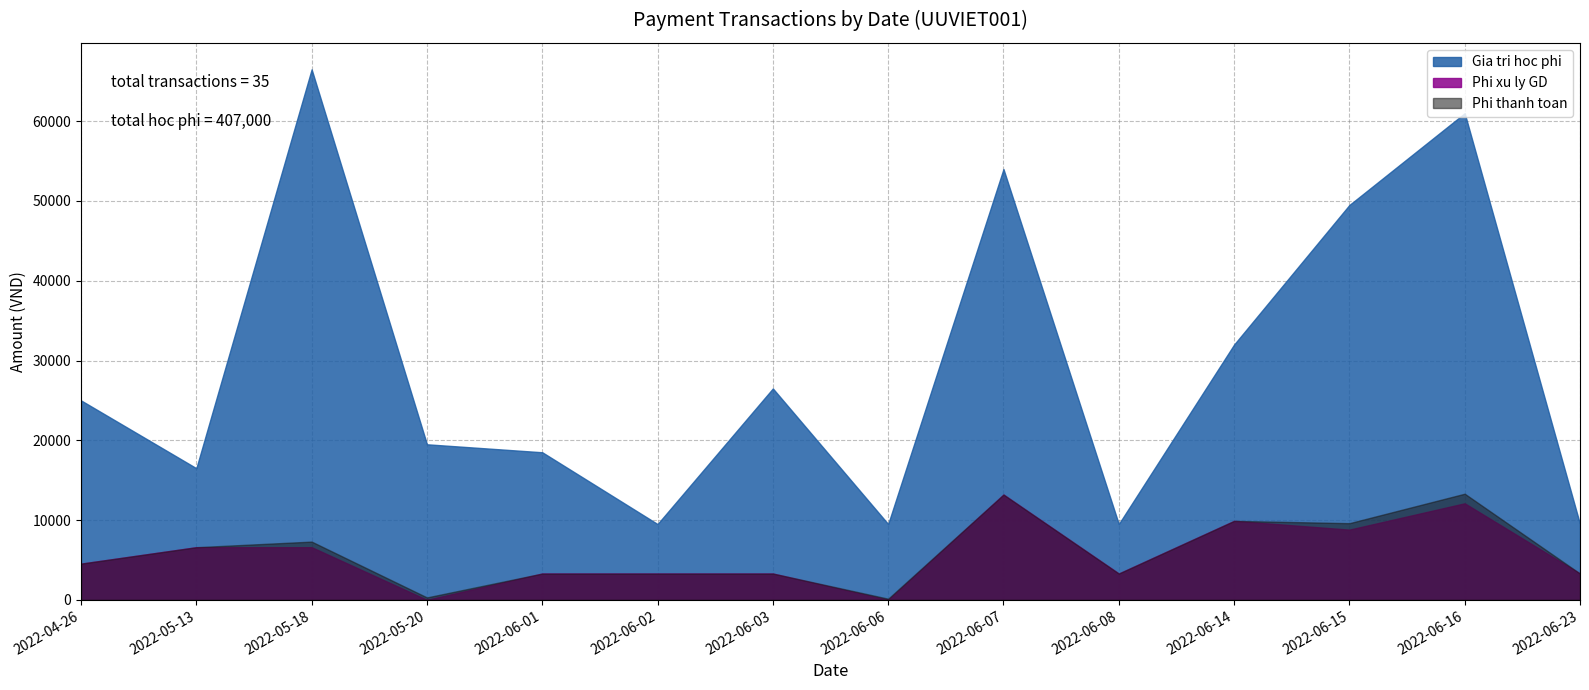

What is the label of the 33rd point from the right?

2022-04-26